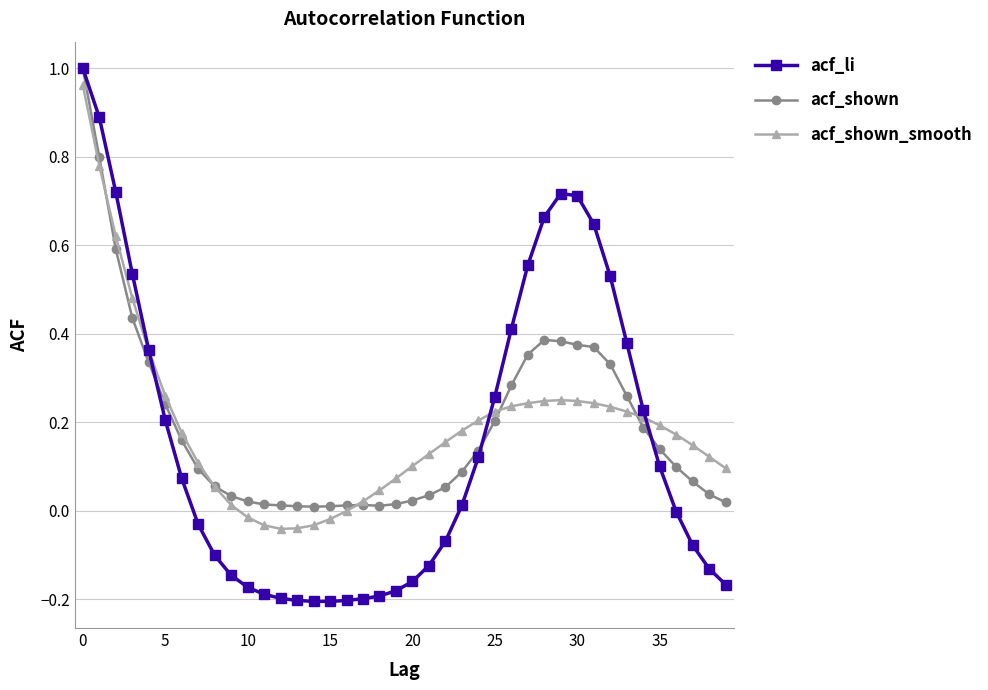

How many intersections are there between acf_shown and acf_shown_smooth?

5